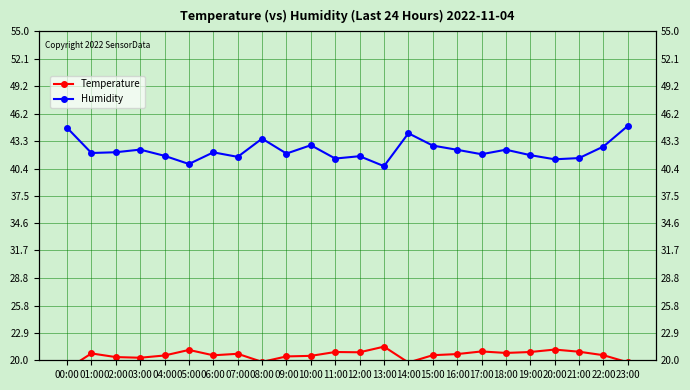

True or false: Humidity and Temperature intersect in this chart.

False